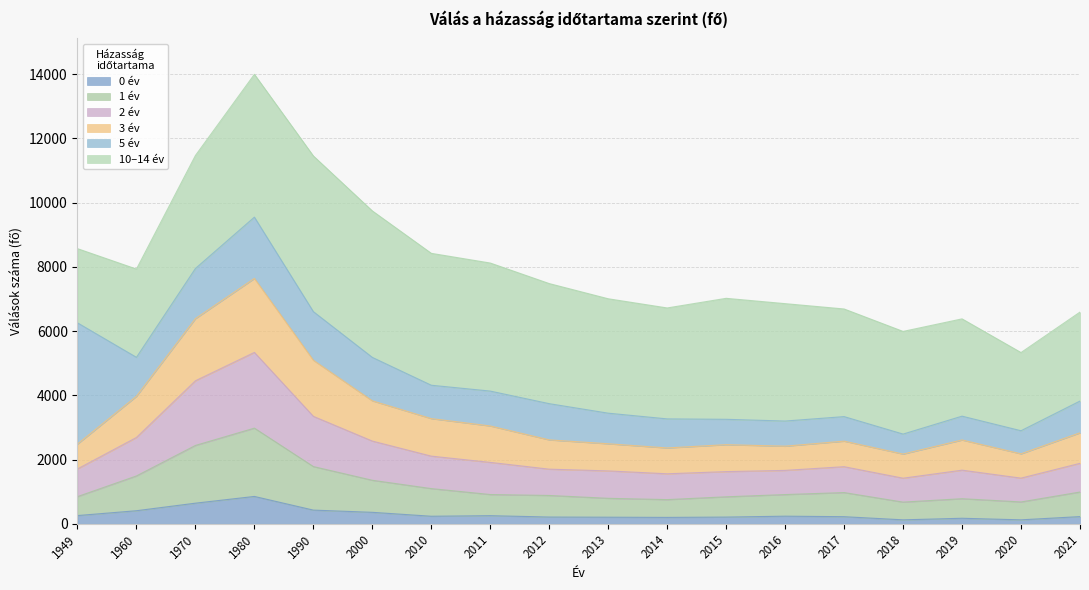

At which category is the sum across all series the highest?

1980